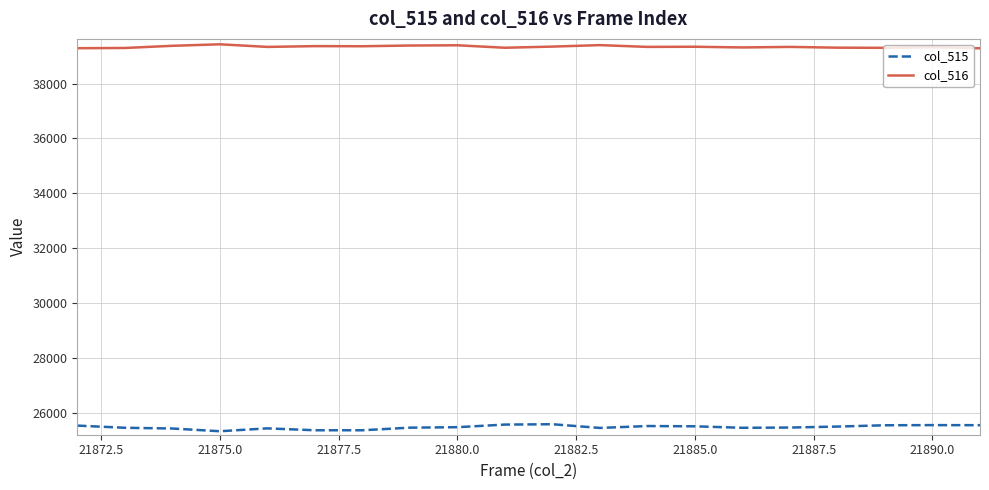

Rank the series by their maximum value, from highest to lowest.

col_516, col_515